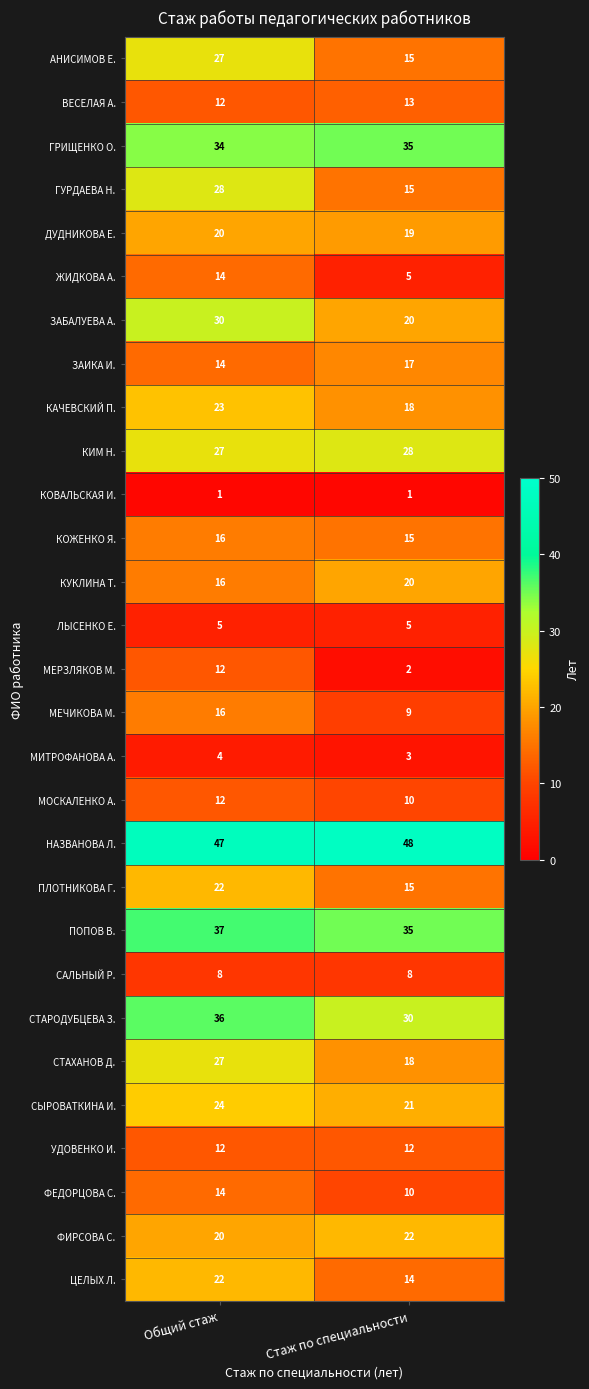

What is the approximate value of ЗАБАЛУЕВА А. at Общий стаж, to the nearest 5?

30